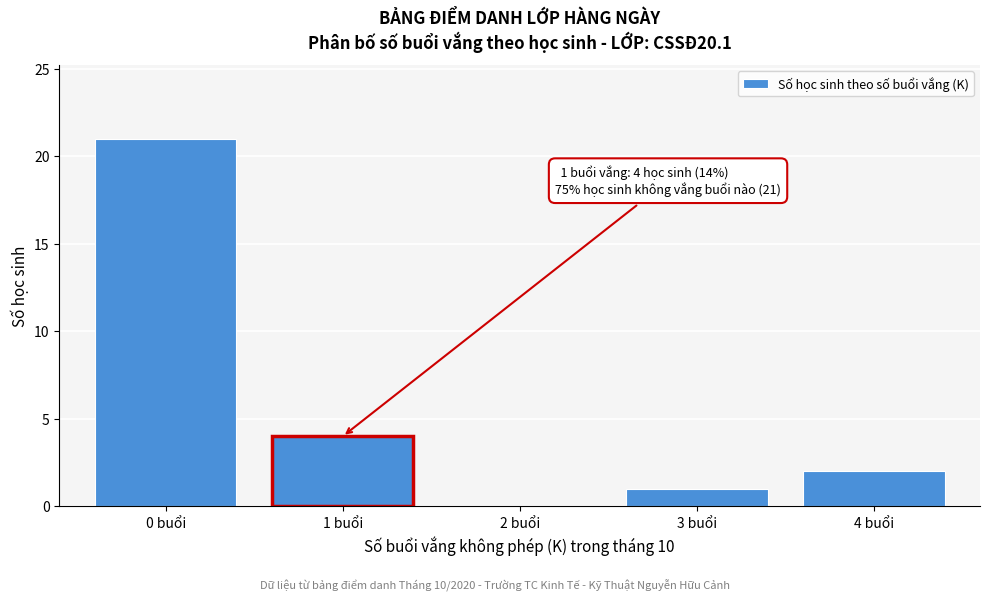

Reading left to right, list all the values displayed in this chart.

0 buổi=21	1 buổi=4	2 buổi=0	3 buổi=1	4 buổi=2